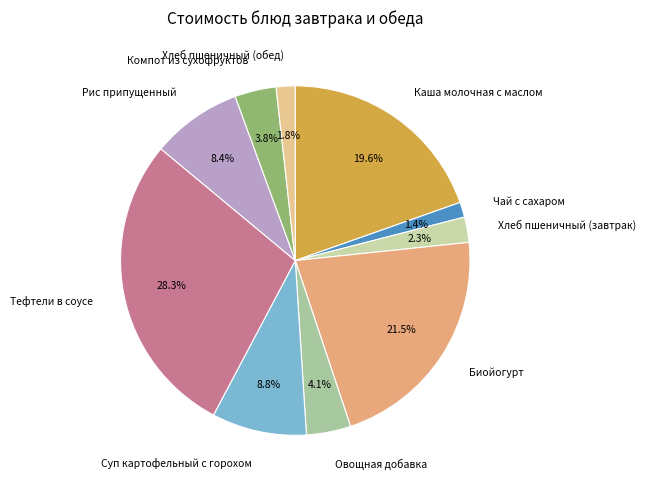

Combined, do Овощная добавка and Биойогурт account for over 50%?

No